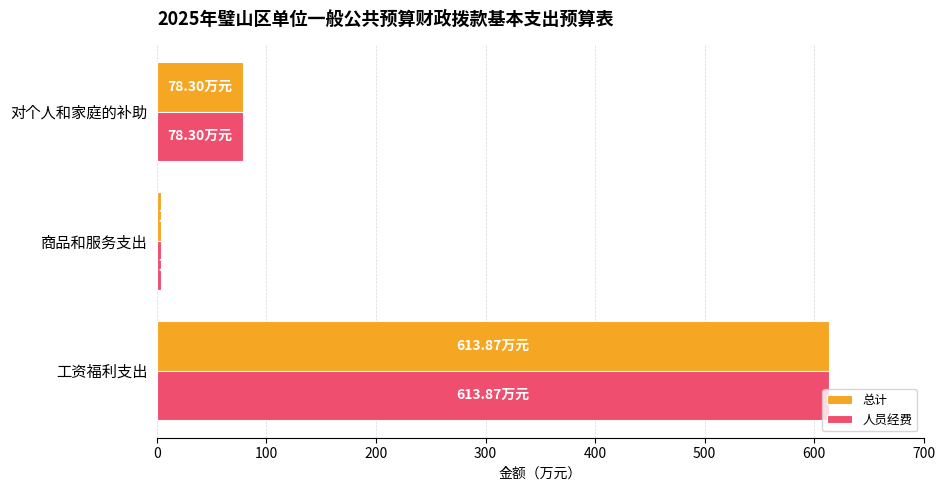

What is the lowest value of the 总计 series?

3.9